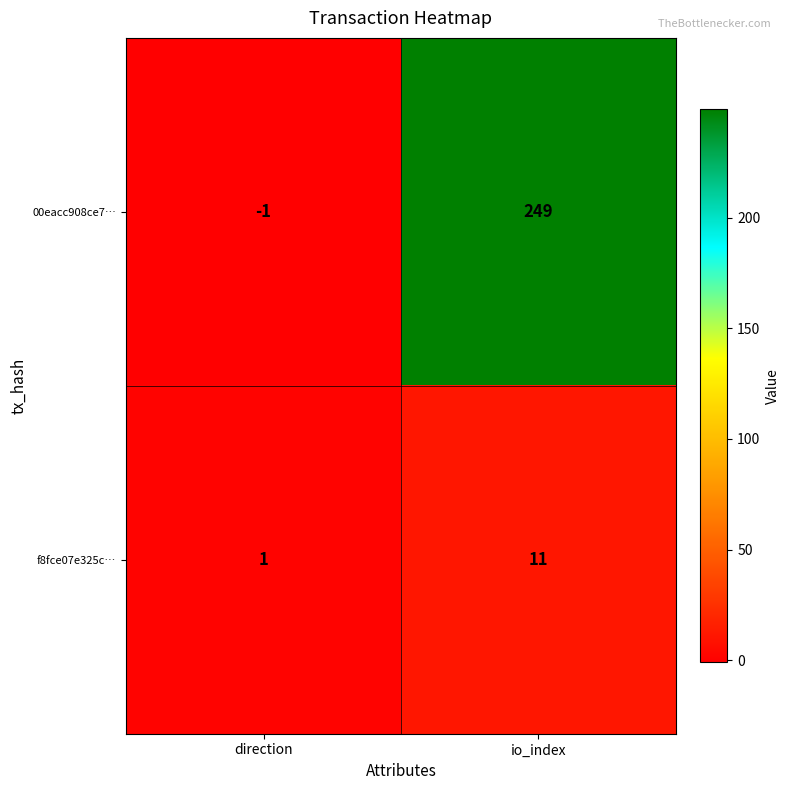

At which label does f8fce07e325c… reach its peak?

io_index